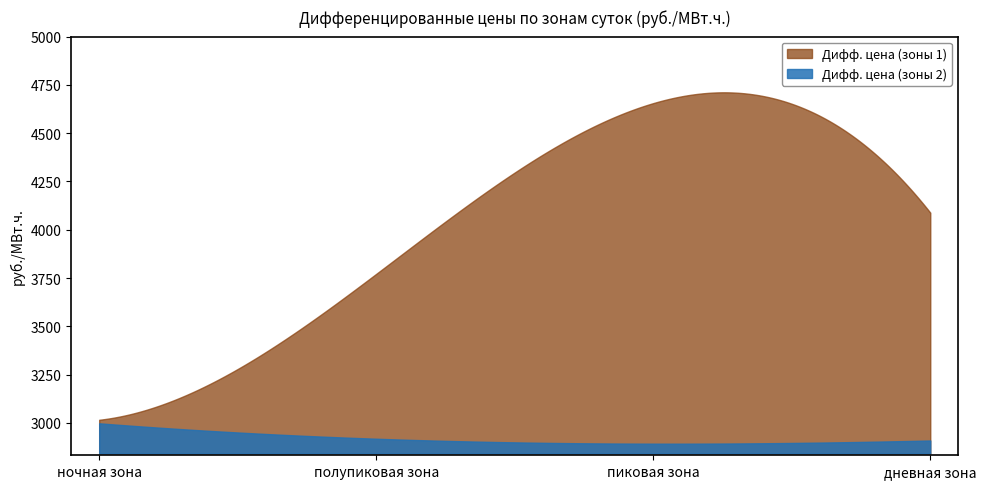

Reading left to right, what are all the values shown in this chart?

ночная зона: ночная зона=3016.1	полупиковая зона=2997.8
полупиковая зона: ночная зона=3771.6	полупиковая зона=2918.0
пиковая зона: ночная зона=4655.6	полупиковая зона=2892.4
дневная зона: ночная зона=4088.6	полупиковая зона=2908.9